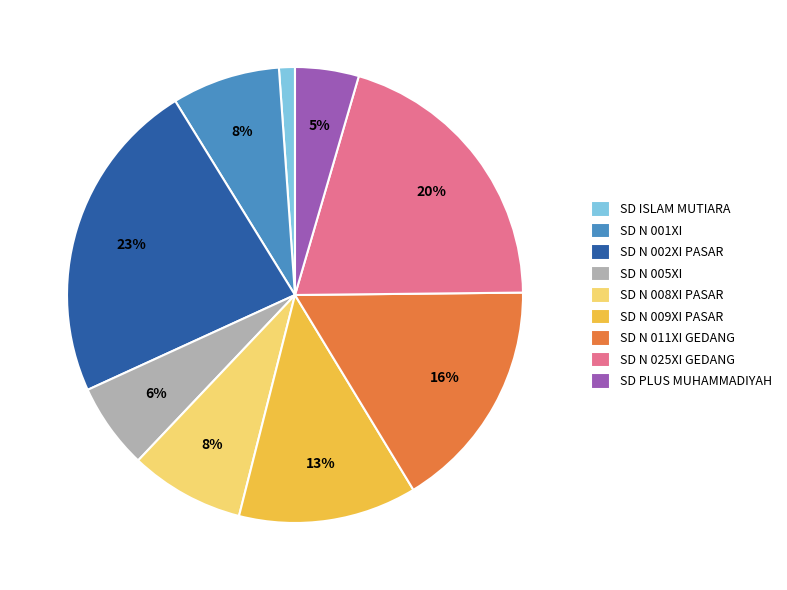

What percentage is the SD N 002XI PASAR slice, to the nearest percent?

23%